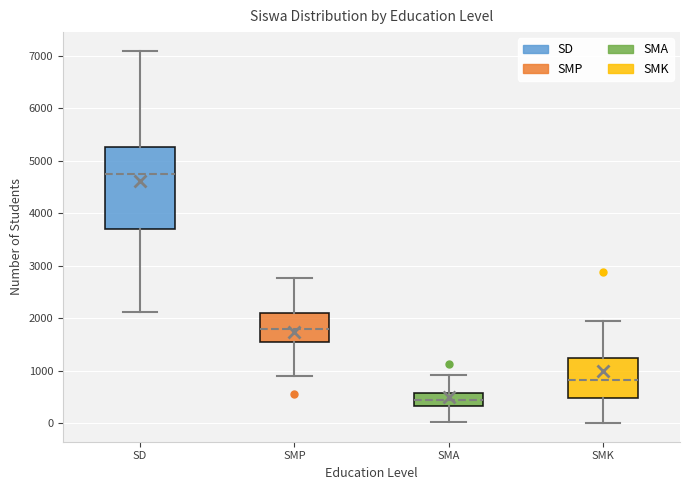

Where is the lower edge of the box for SMK on the y-axis? The values are not printed on the chart, so give them approximately, as read against the axis.

500